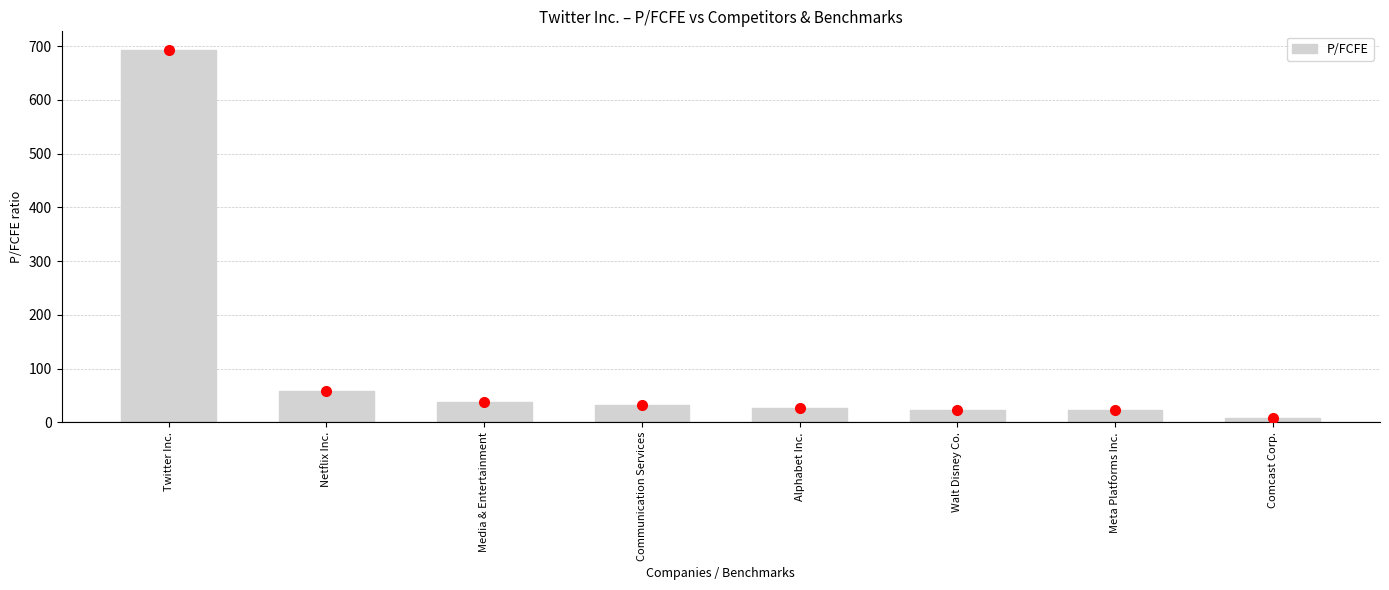

Between Comcast Corp. and Netflix Inc., which is larger?

Netflix Inc.